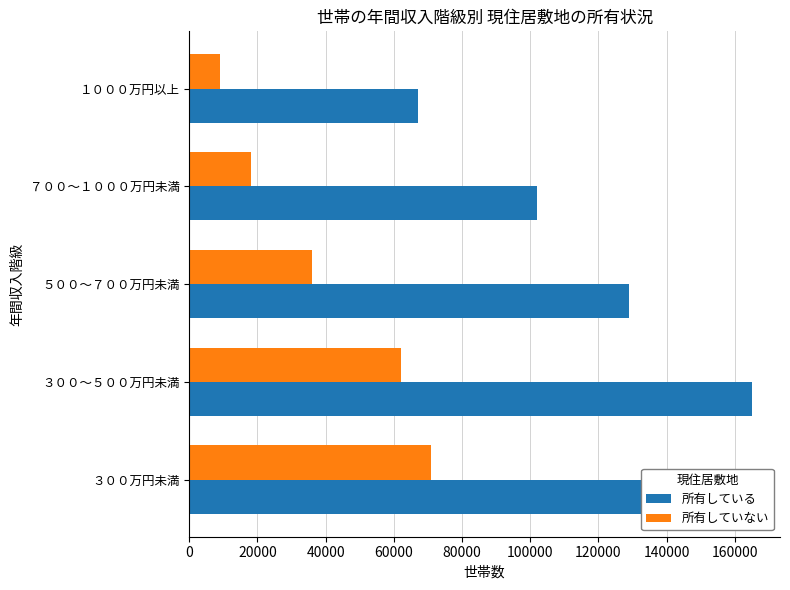

Which series has the largest range (max minus min)?

所有している